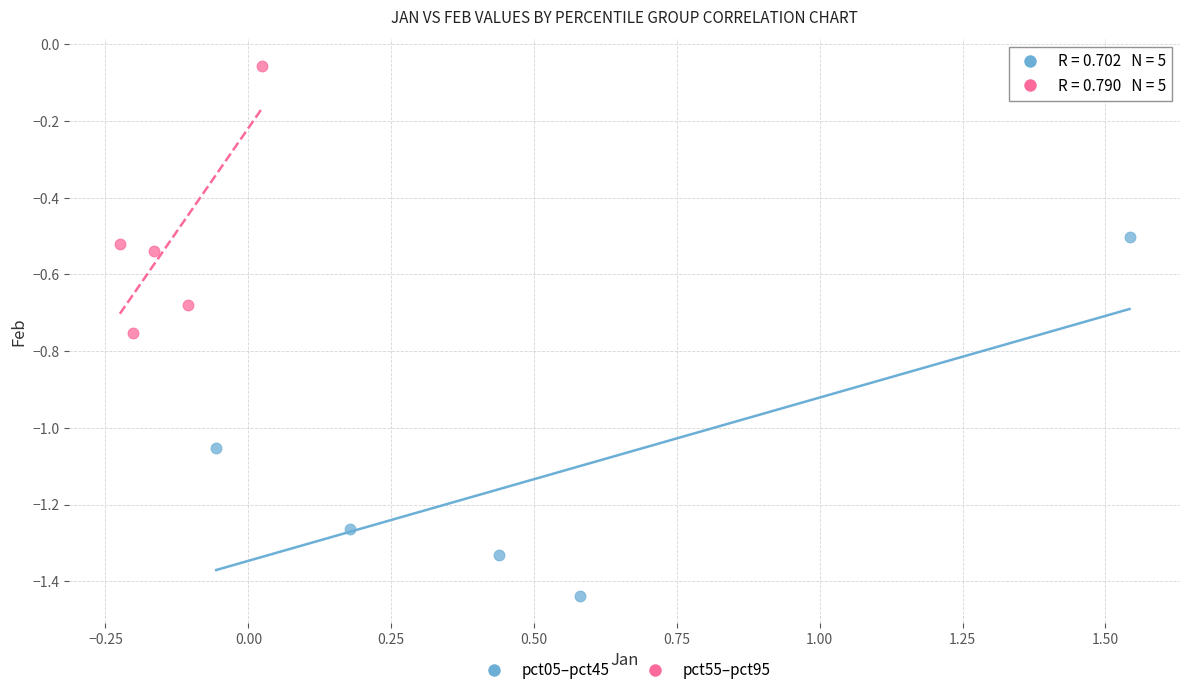

Which series reaches the maximum Y coordinate?

pct55–pct95